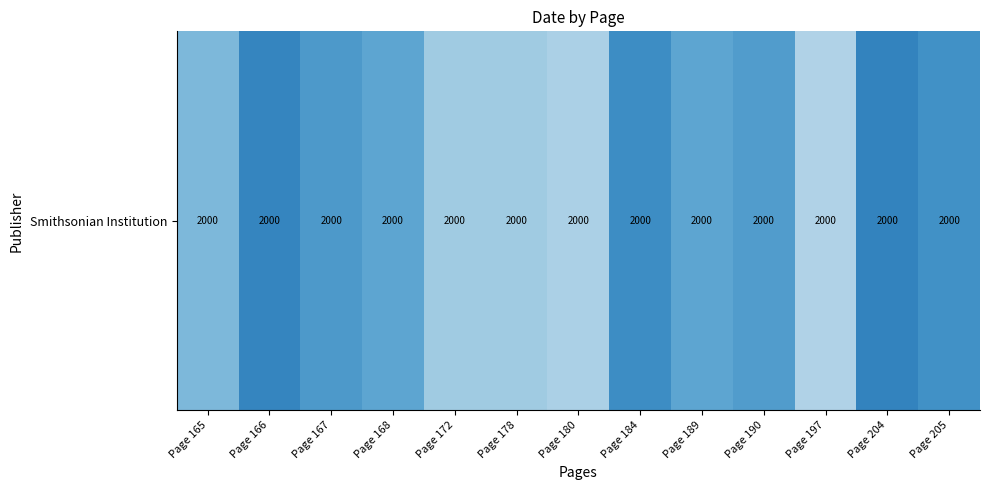

Reading left to right, transcribe all the data shown in this chart.

Page 165=1992.5	Page 166=2027.0	Page 167=2013.9	Page 168=2005.9	Page 172=1979.4	Page 178=1979.4	Page 180=1973.5	Page 184=2022.0	Page 189=2006.1	Page 190=2012.5	Page 197=1971.2	Page 204=2028.2	Page 205=2019.9